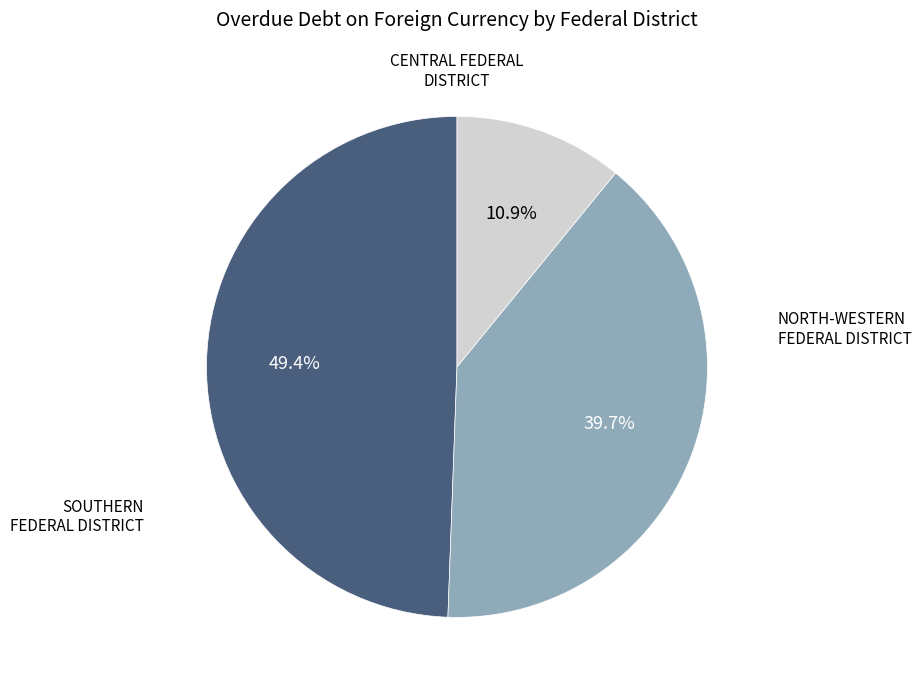

Does any single category account for the majority?

No